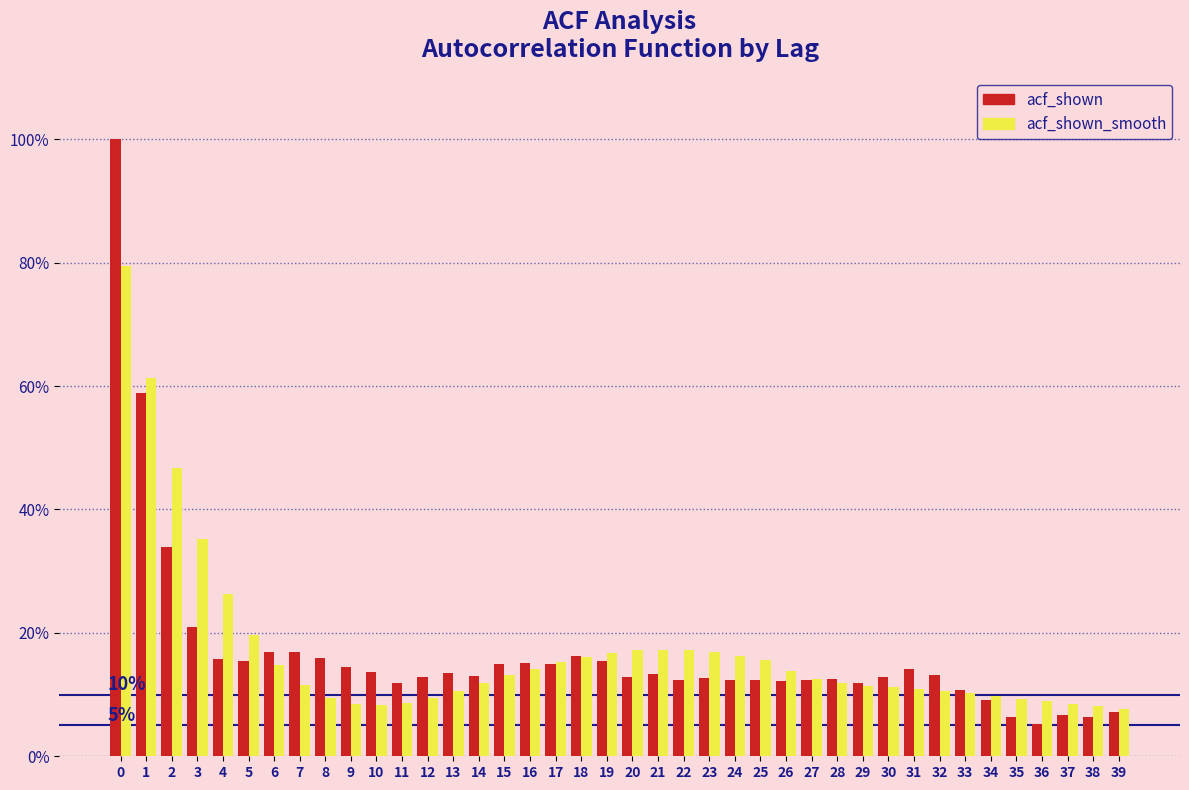

What are all the series names shown in the legend?

acf_shown, acf_shown_smooth